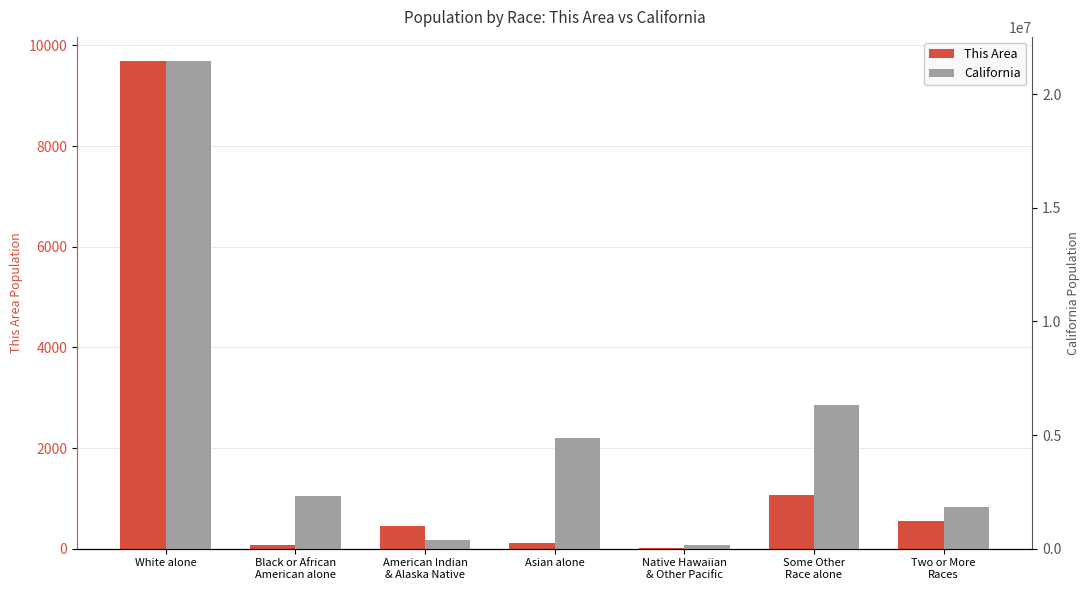

At how many categories does at least one series exceed 8295389?

1